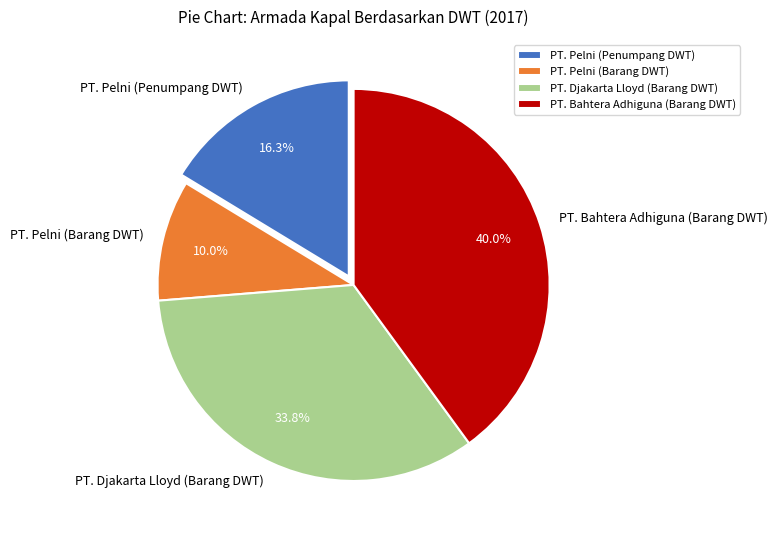

Which category has the smallest portion of the pie?

PT. Pelni (Barang DWT)